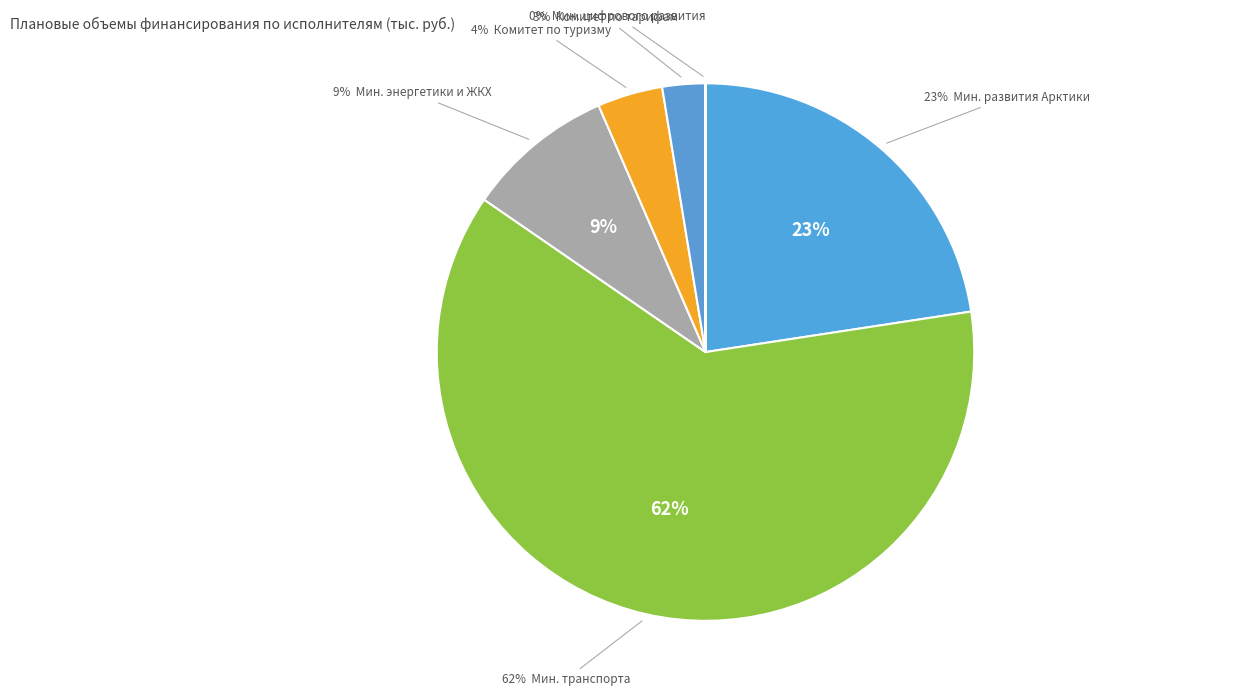

Which category has the biggest portion of the pie?

Министерство транспорта и дорожного хозяйства